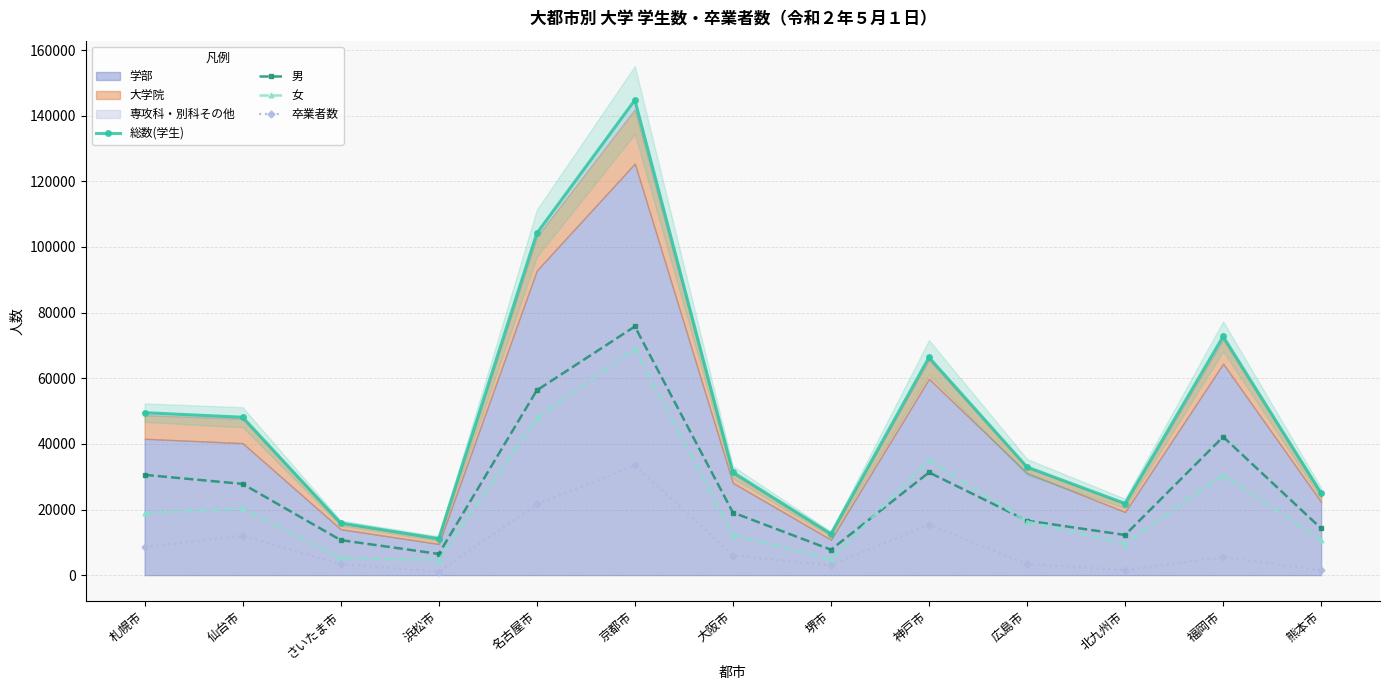

What is the difference between the 女 values at 大阪市 and 札幌市?

6675